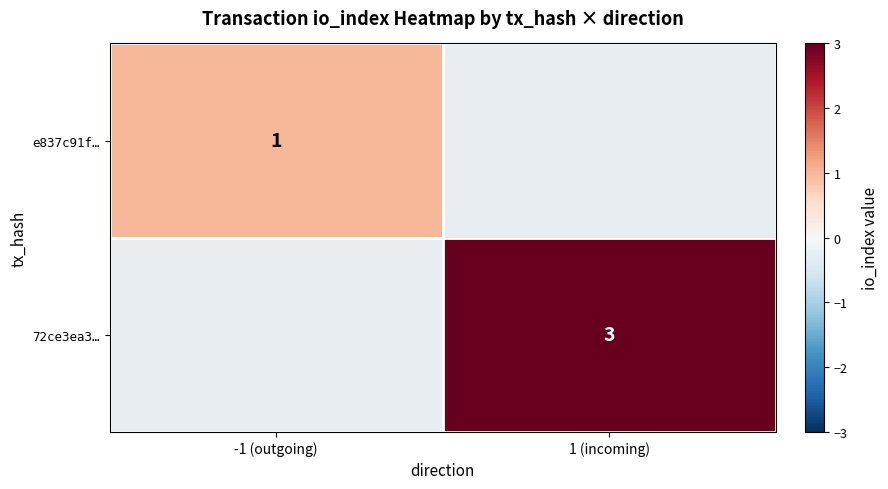

Count the number of categories in the chart.

2